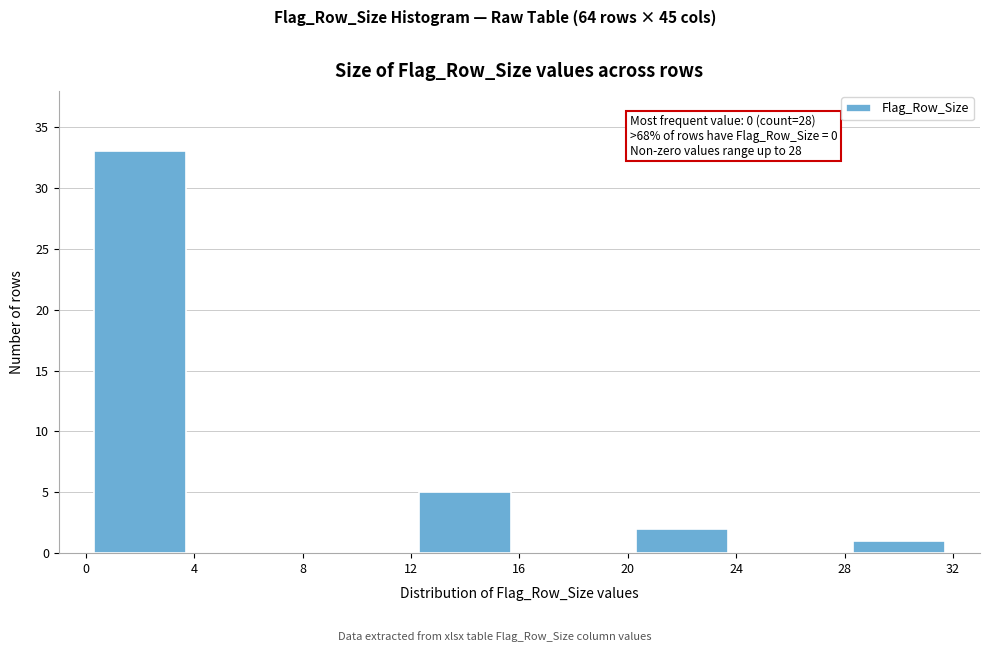

Which range on the x-axis has the tallest bar?

0 to 4